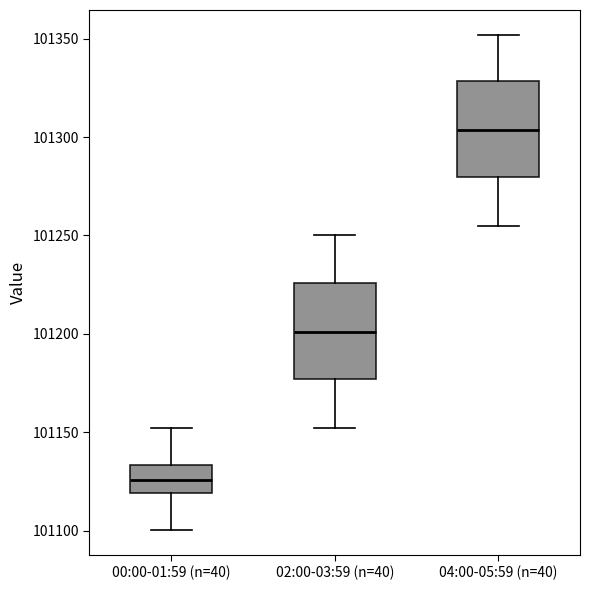

Which box's median line is the highest?

04:00-05:59 (n=40)